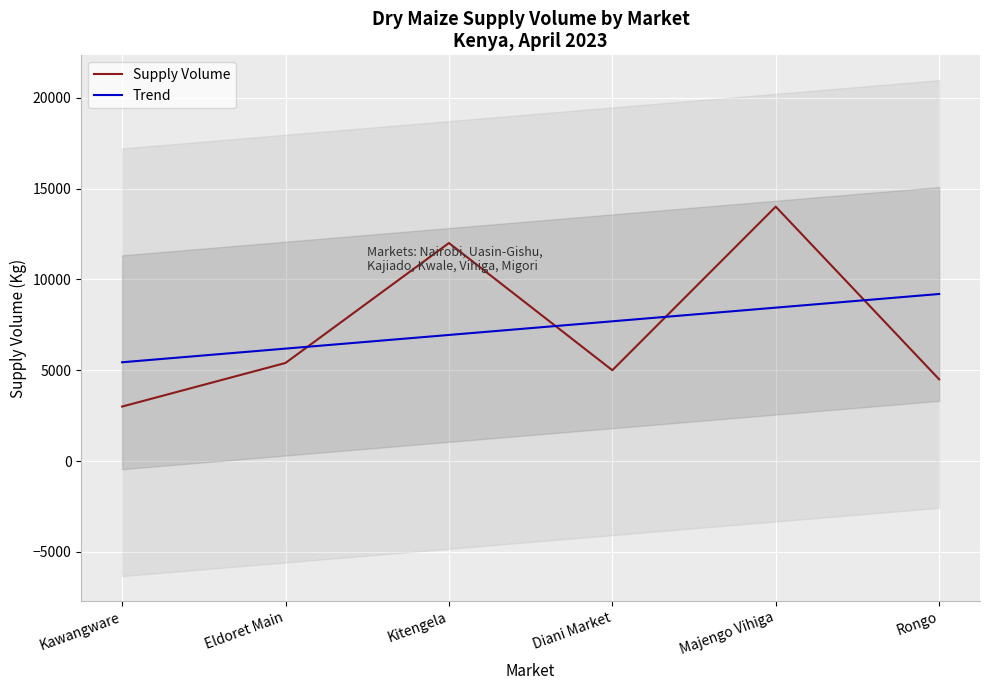

What is the value of the 2nd point from the left?

5400